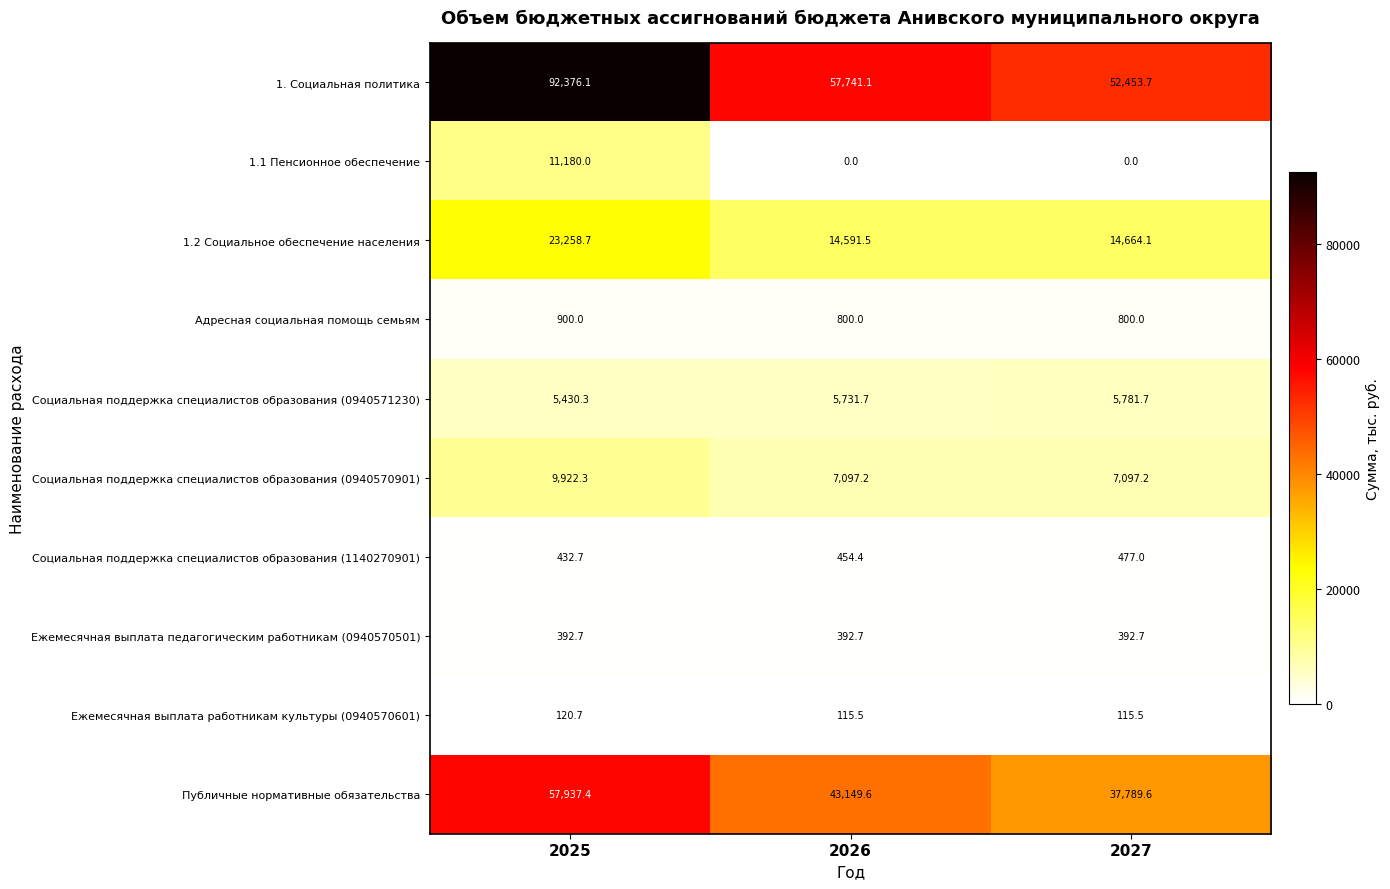

What is the difference between the Публичные нормативные обязательства values at 2025 and 2026?

14787.8